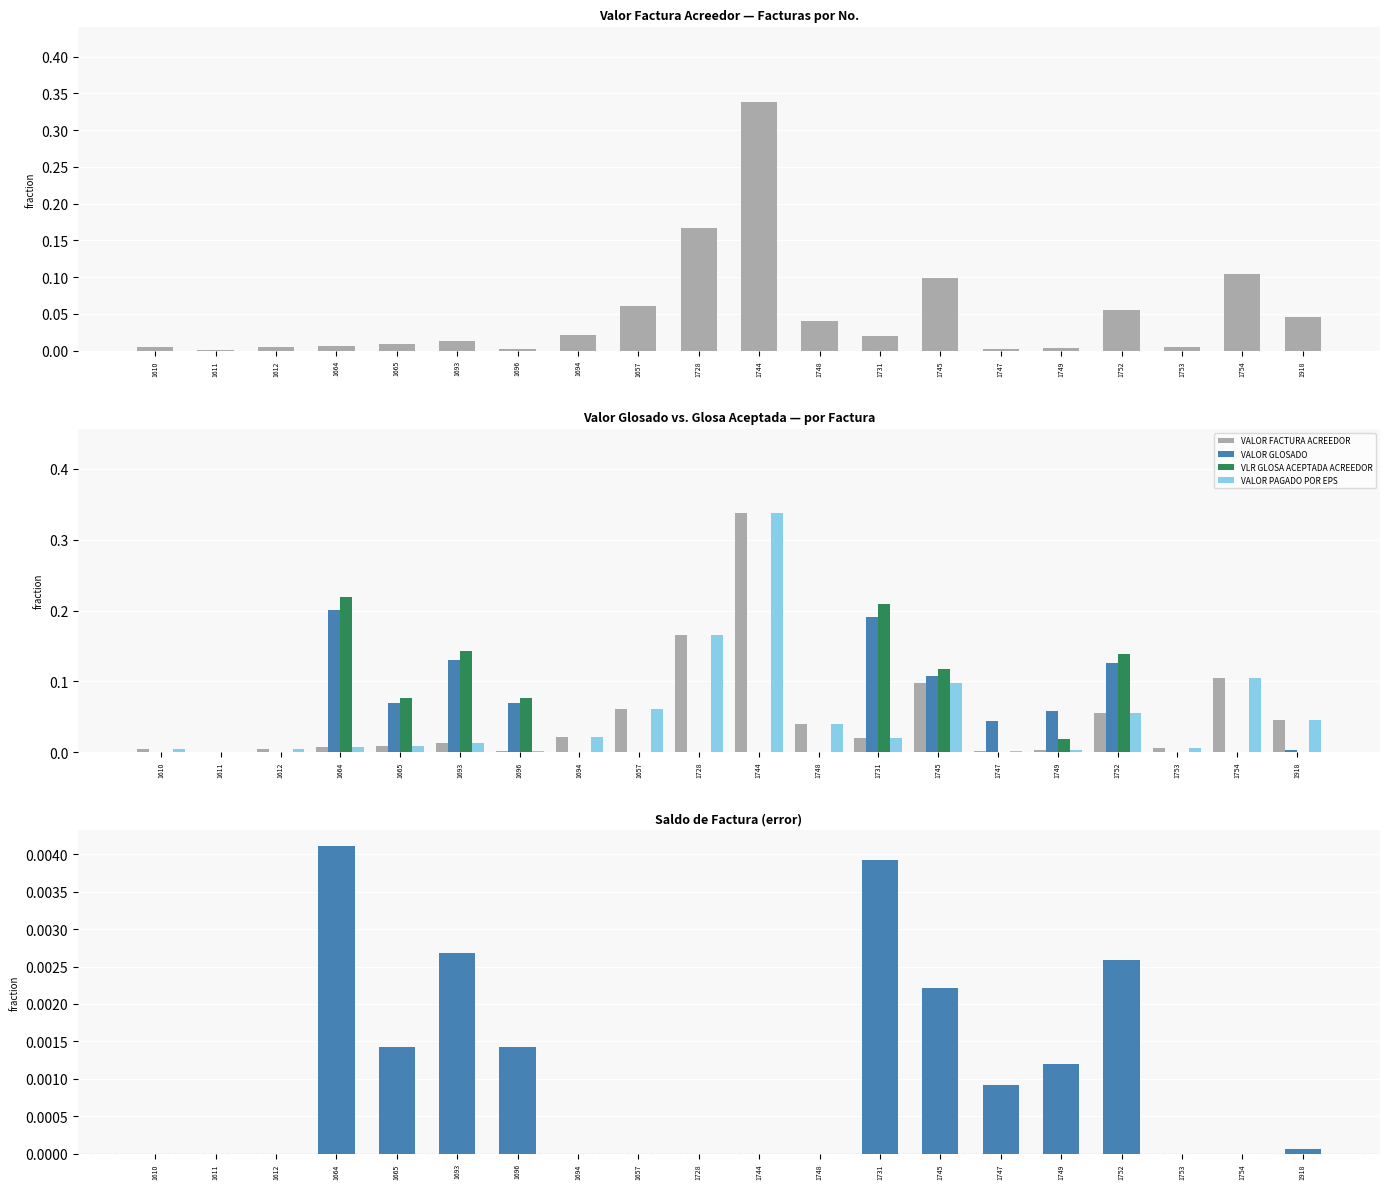

The value of VALOR GLOSADO at 1752 is 0.1. True or false?

True